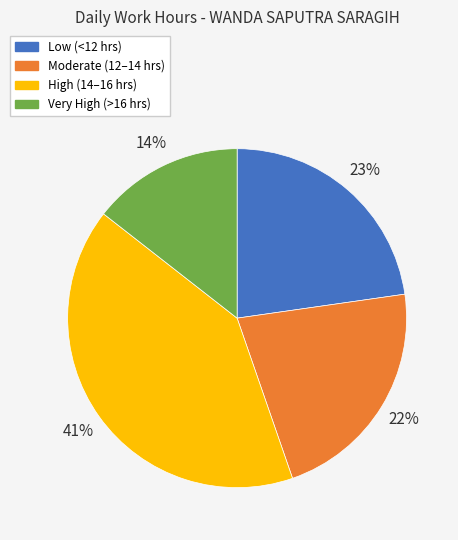

To the nearest percent, what is the average slice percentage?

25%